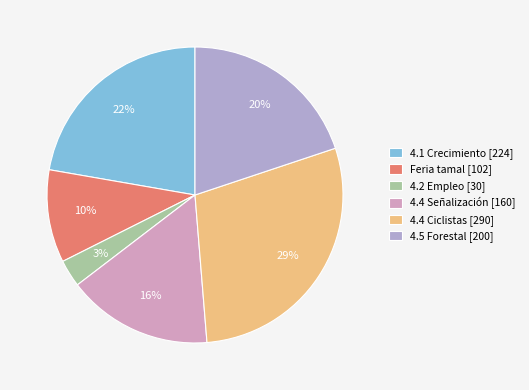

Is there any slice that represents more than half of the pie?

No